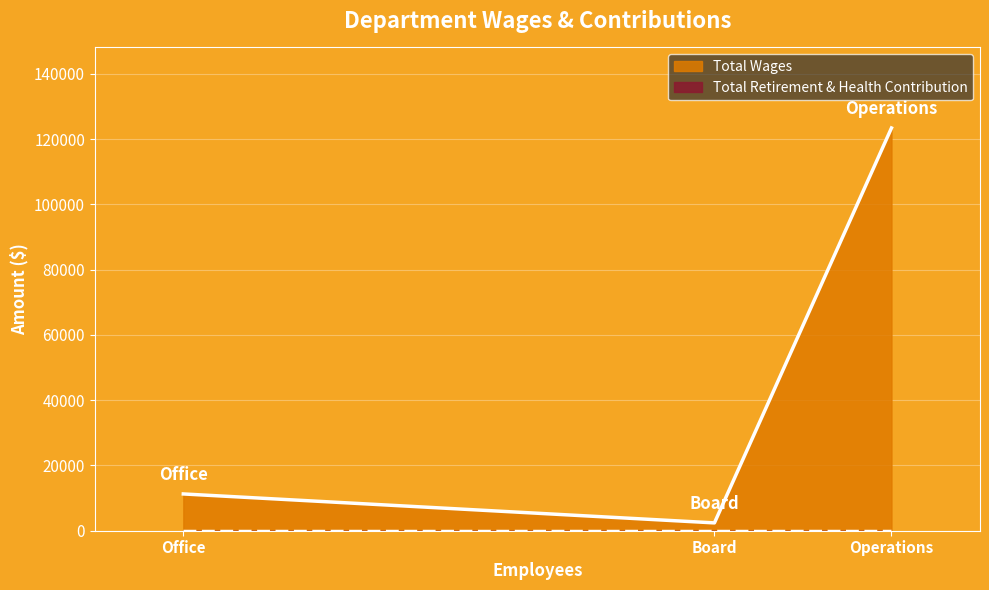

How many data points in Total Wages are less than 11270?

1